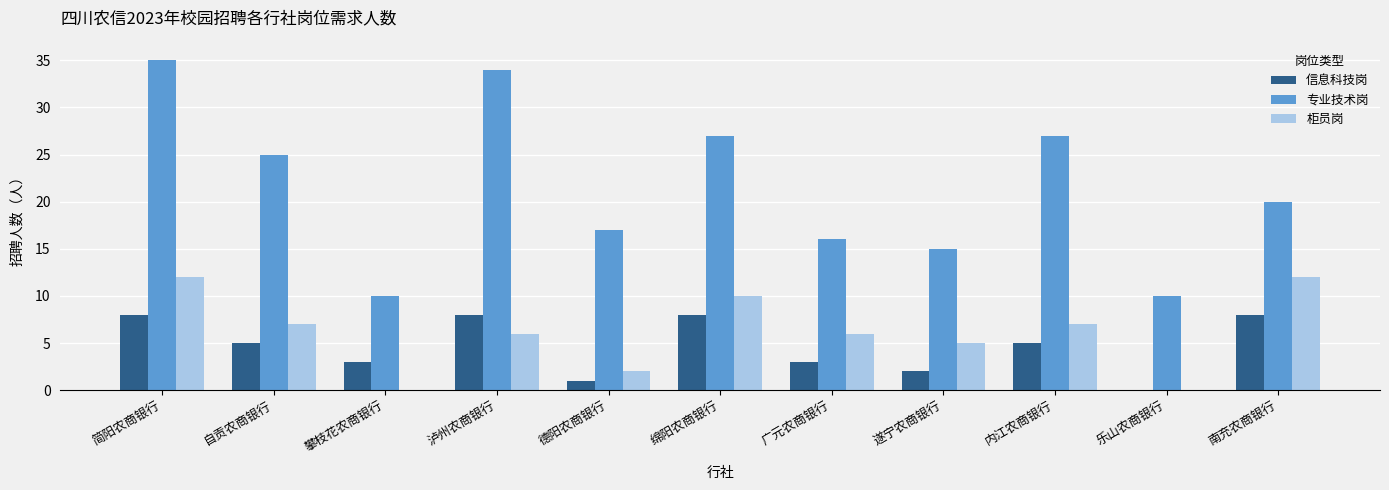

At which category is the sum across all series the highest?

简阳农商银行